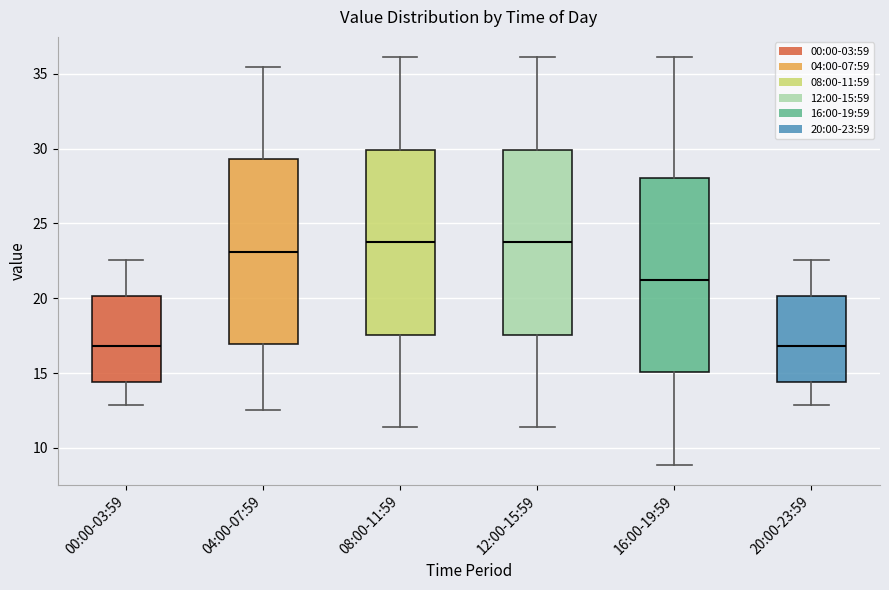

Comparing the boxes themselves (not the whiskers), which one is the tallest?

16:00-19:59